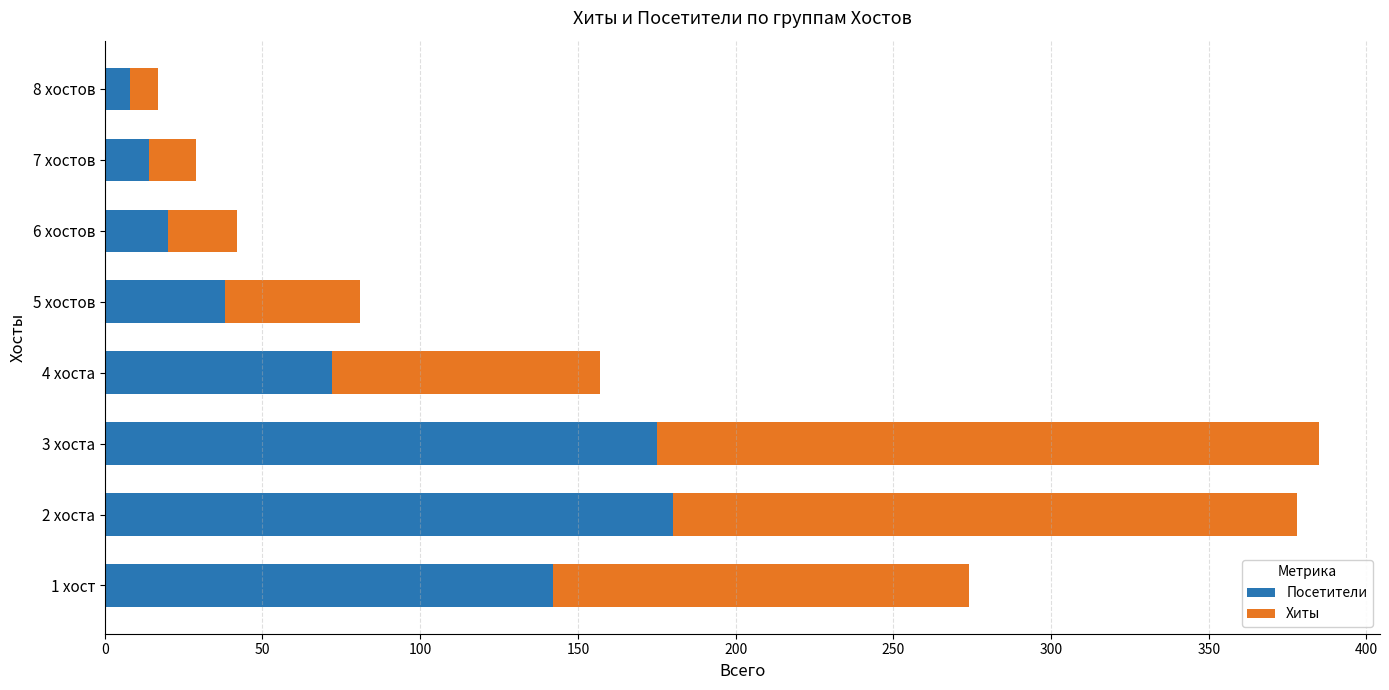

What is the total value across all series at 2 хоста?

378